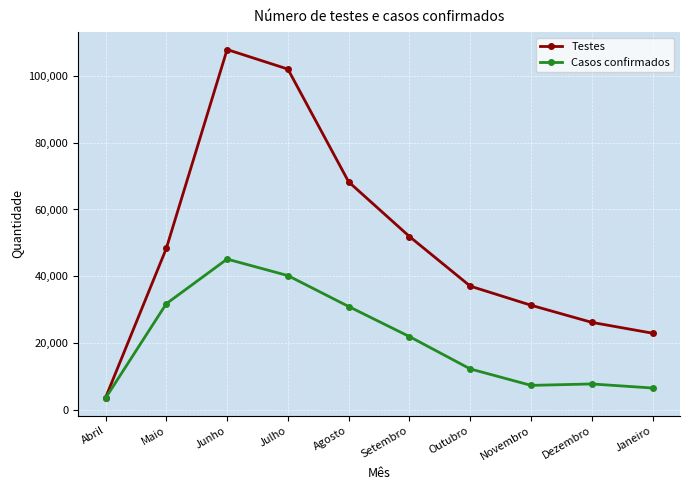

What is the value of the Casos confirmados point at the 5th from the left?

30954